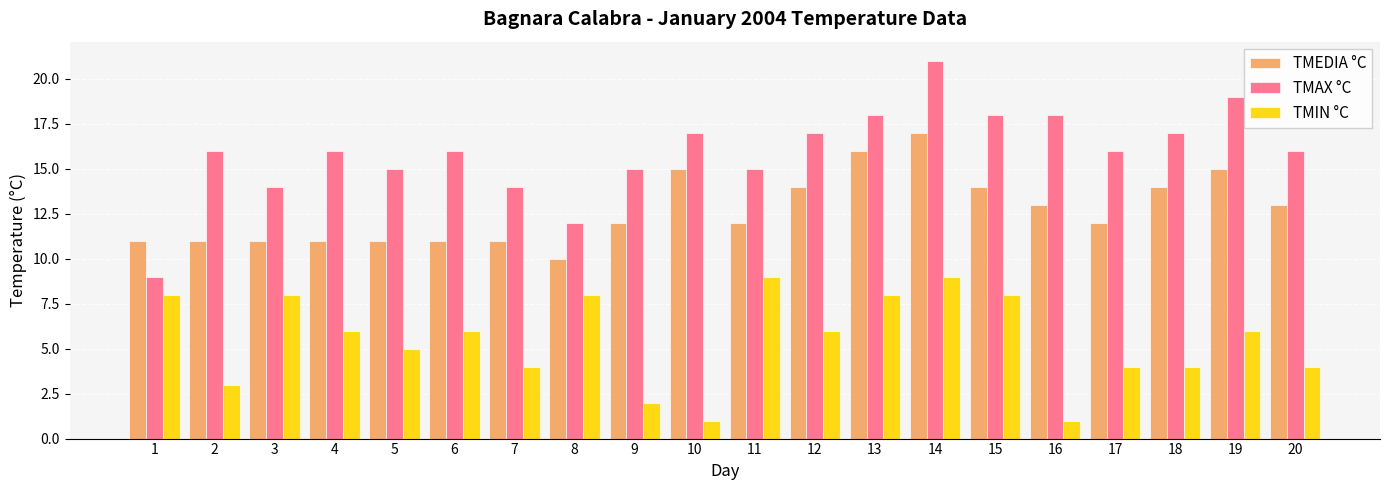

At 14, list the series in order from smallest to largest.

TMIN °C, TMEDIA °C, TMAX °C